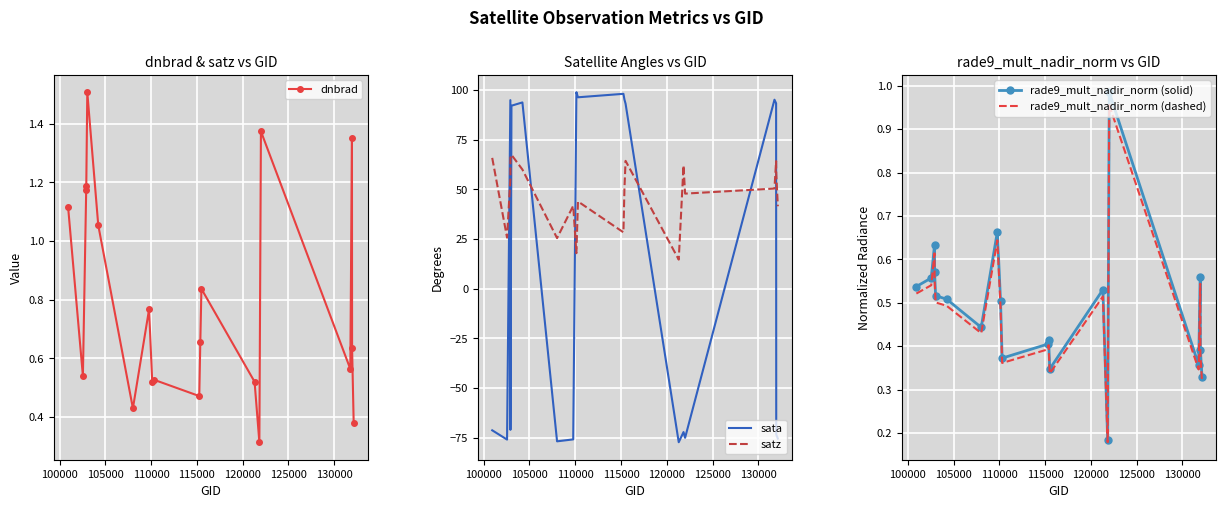

What is the highest value of the dnbrad series?

1.5